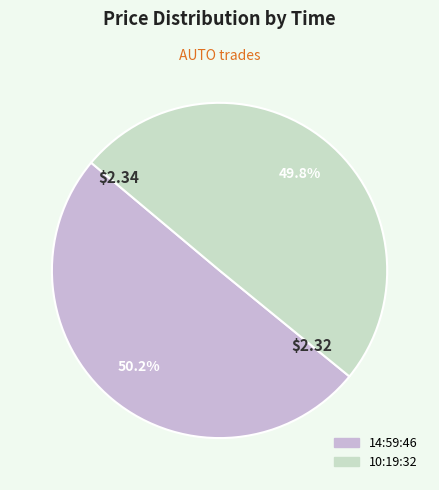

Count the number of slices in the pie.

2